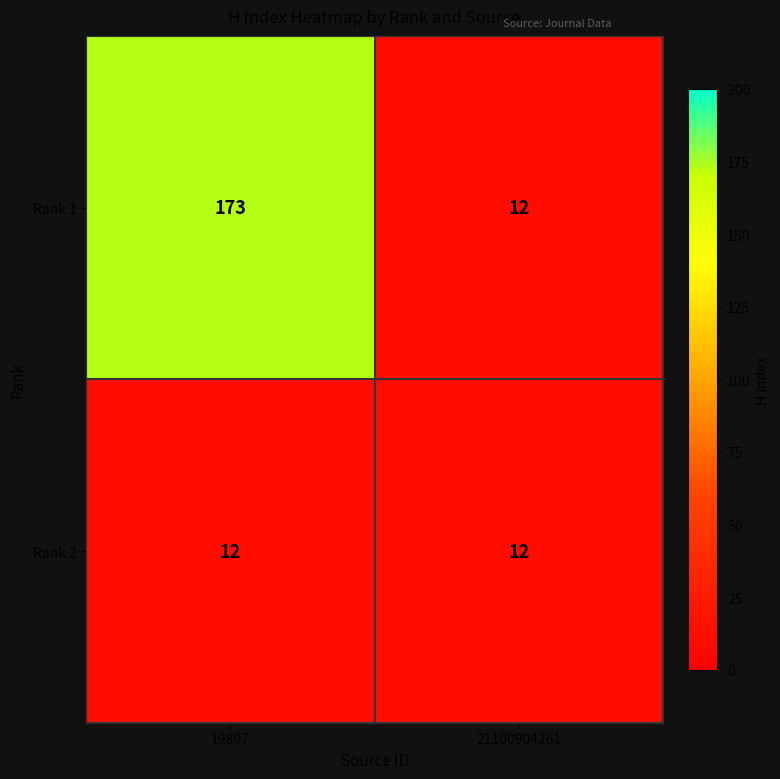

Which category has the highest value across all series?

19807